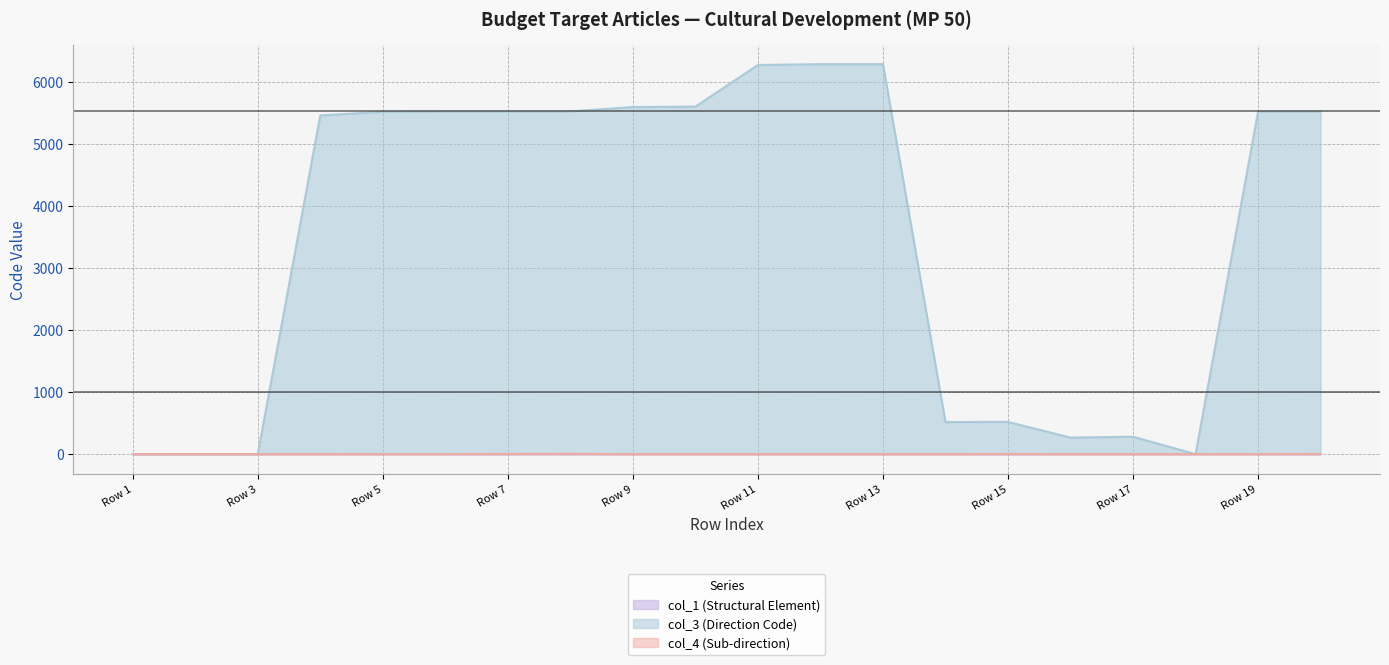

True or false: col_1 (Structural Element) has more than 1 interior local peaks.

False